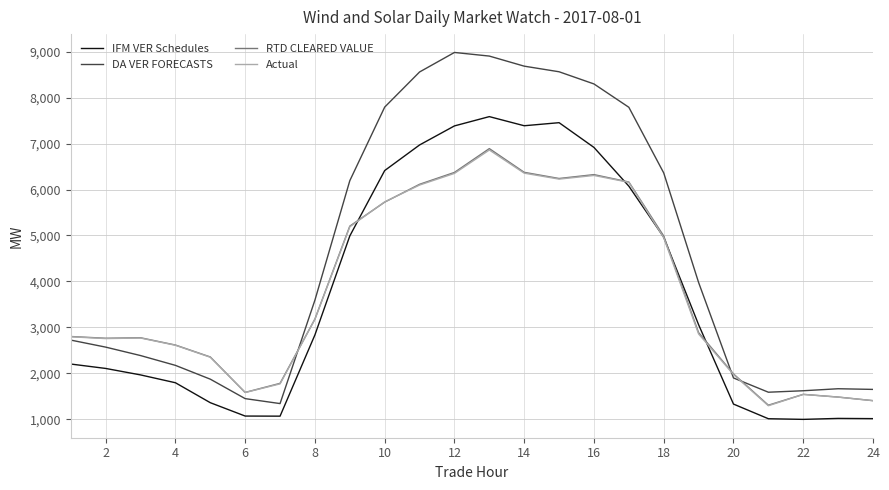

What is the average value of the RTD CLEARED VALUE series?

3786.3